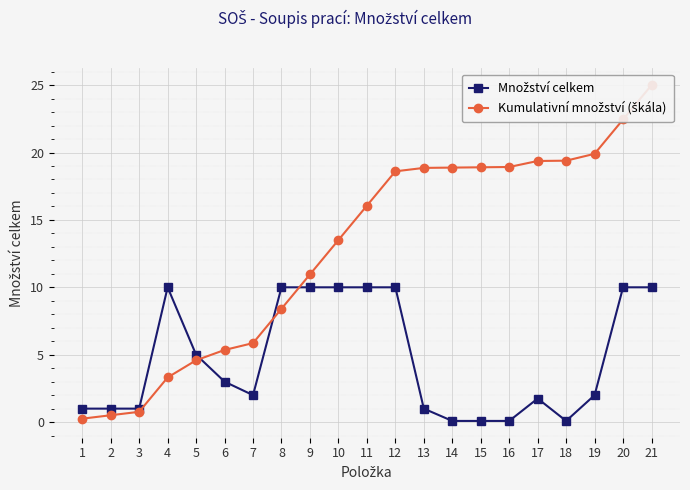

What is the average value of the Množství celkem series?

4.7